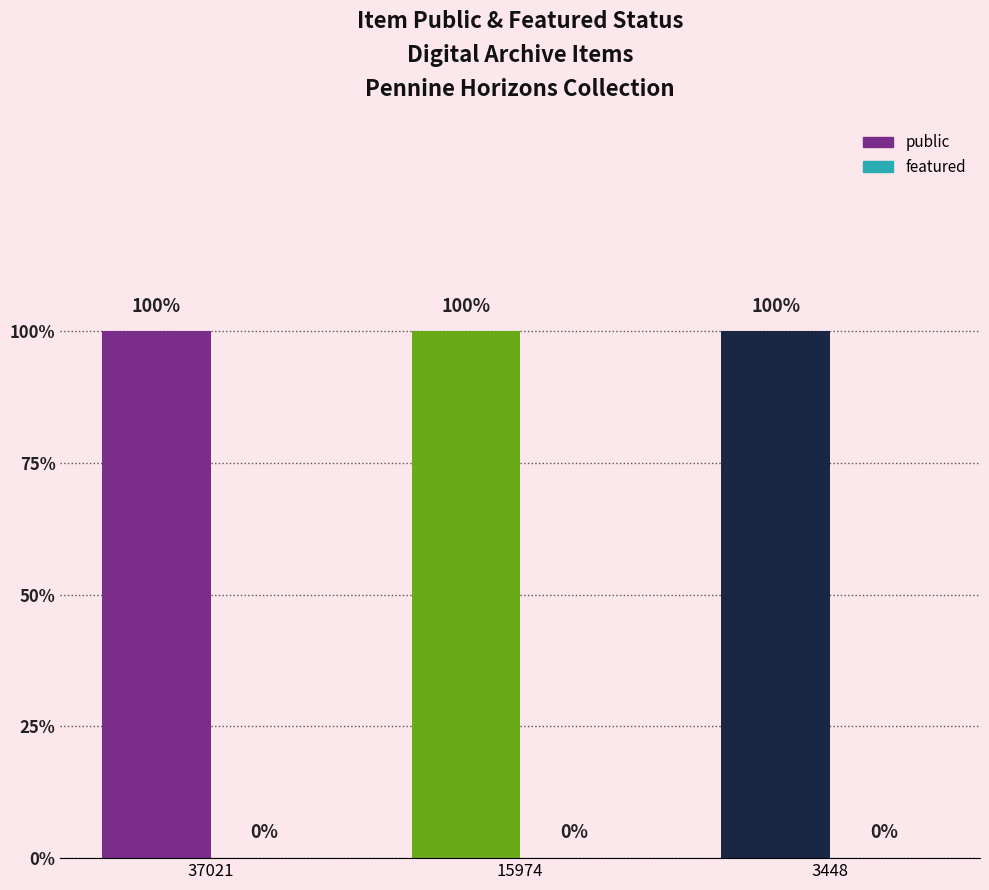

How many groups of bars are there?

3